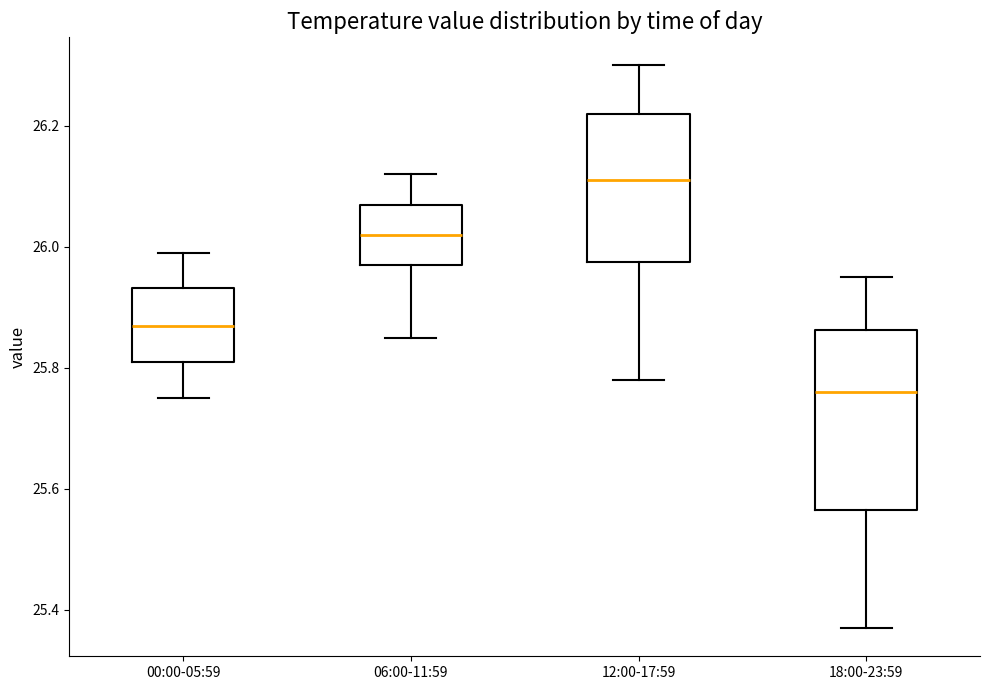

Reading left to right, transcribe this box plot: for each box, give where its median line is, the range the box spans, and where its two whiskers end, as read against the y-axis. The values are not printed on the chart, so give them approximately, as read against the axis.

00:00-05:59: median 25.88, box 25.82 to 25.94, whiskers 25.76 to 26.00
06:00-11:59: median 26.02, box 25.98 to 26.08, whiskers 25.86 to 26.12
12:00-17:59: median 26.12, box 25.98 to 26.22, whiskers 25.78 to 26.30
18:00-23:59: median 25.76, box 25.56 to 25.86, whiskers 25.38 to 25.96